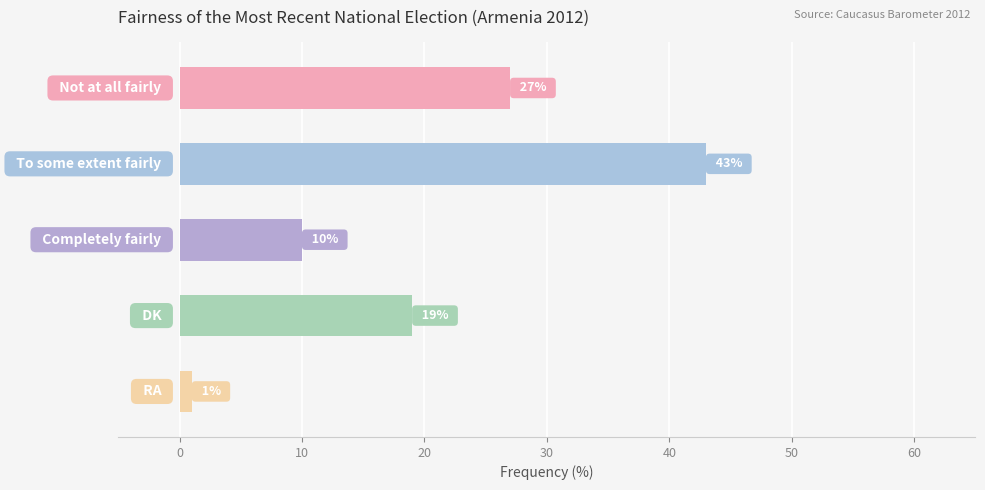

What is the difference between the maximum and minimum values?

42